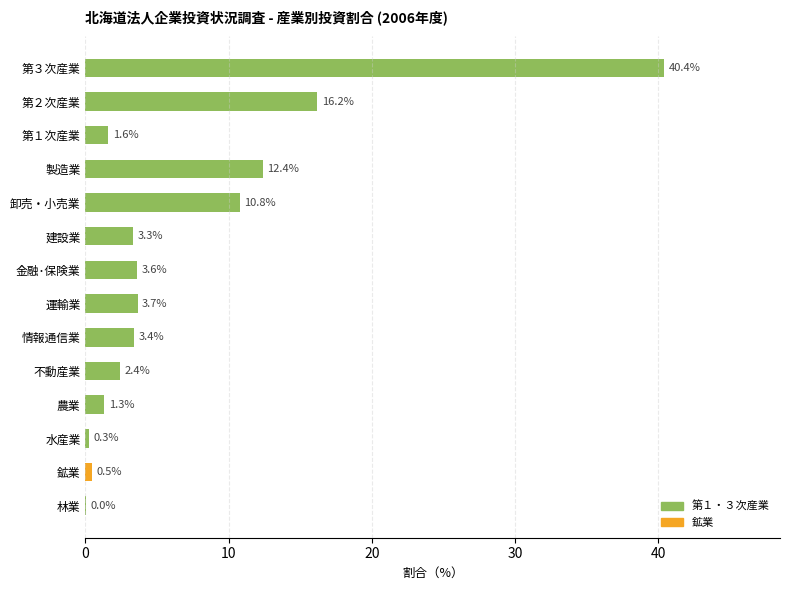

What is the maximum value shown in the chart?

40.4